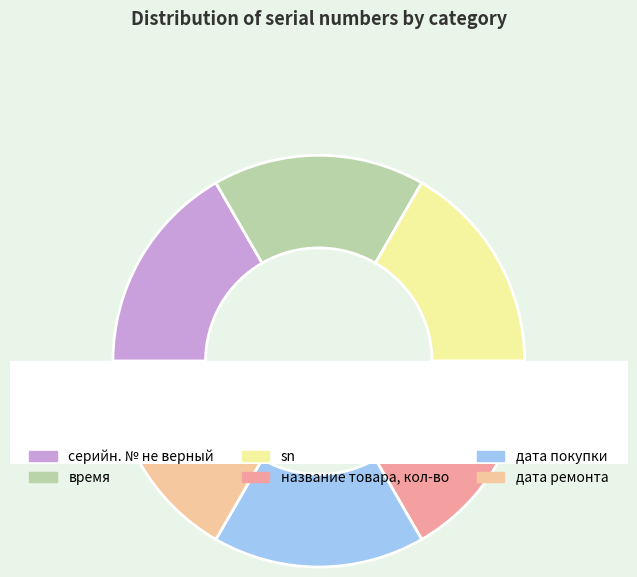

Does серийн. № не верный represent more than half of the total?

No